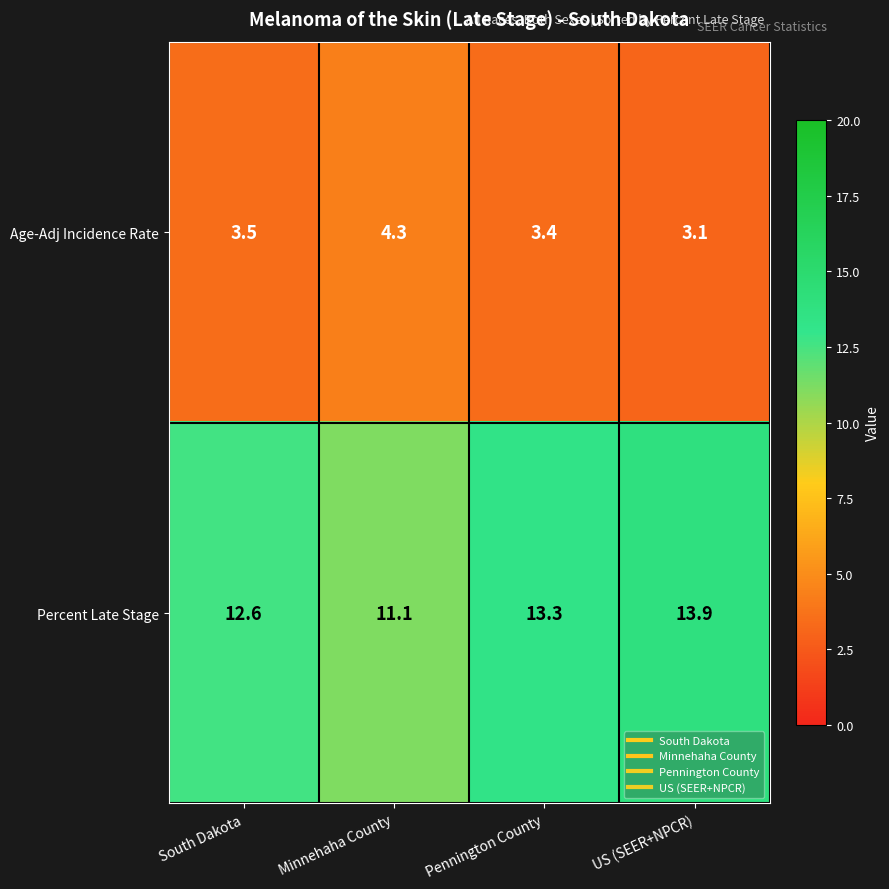

At which category does the chart reach its minimum across all series?

US (SEER+NPCR)